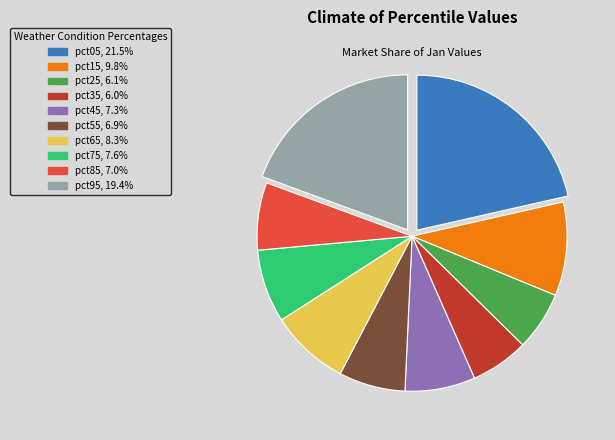

True or false: pct75 accounts for 8% of the total.

True